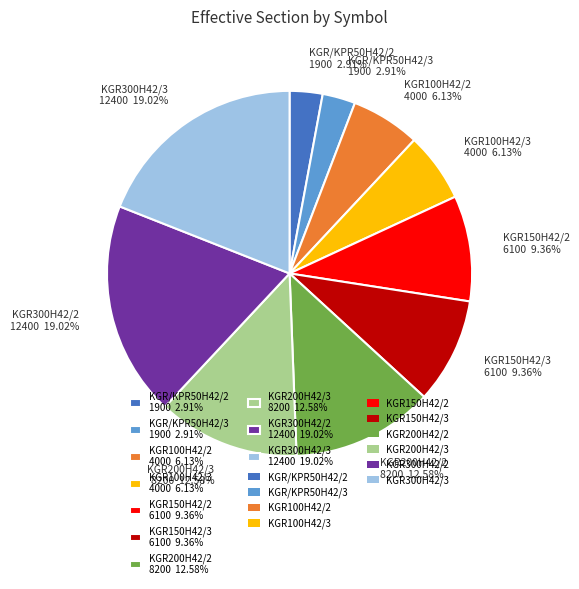

Count the number of slices in the pie.

10